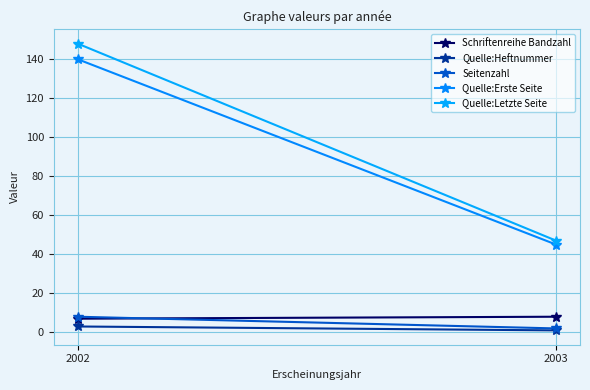

Rank the series by their maximum value, from lowest to highest.

Quelle:Heftnummer, Schriftenreihe Bandzahl, Seitenzahl, Quelle:Erste Seite, Quelle:Letzte Seite